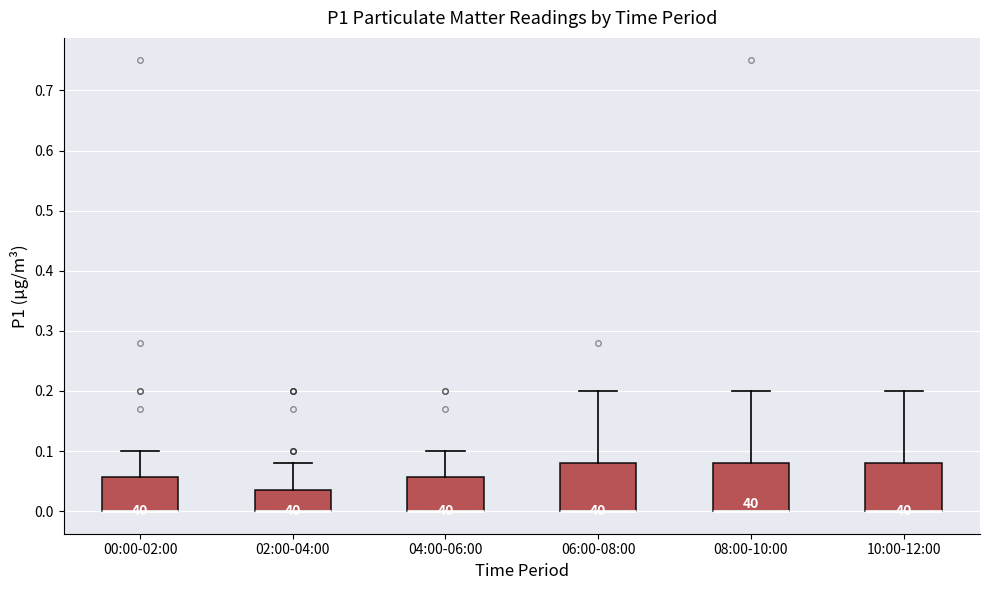

Reading left to right, read every box against the y-axis: the position of its median line, the range the box covers, and the ends of its whiskers. The values are not printed on the chart, so give them approximately, as read against the axis.

00:00-02:00: median 0.00 (drawn on the box's lower edge), box 0.00 to 0.06, whiskers 0.00 to 0.10
02:00-04:00: median 0.00 (drawn on the box's lower edge), box 0.00 to 0.04, whiskers 0.00 to 0.08
04:00-06:00: median 0.00 (drawn on the box's lower edge), box 0.00 to 0.06, whiskers 0.00 to 0.10
06:00-08:00: median 0.00 (drawn on the box's lower edge), box 0.00 to 0.08, whiskers 0.00 to 0.20
08:00-10:00: median 0.00 (drawn on the box's lower edge), box 0.00 to 0.08, whiskers 0.00 to 0.20
10:00-12:00: median 0.00 (drawn on the box's lower edge), box 0.00 to 0.08, whiskers 0.00 to 0.20